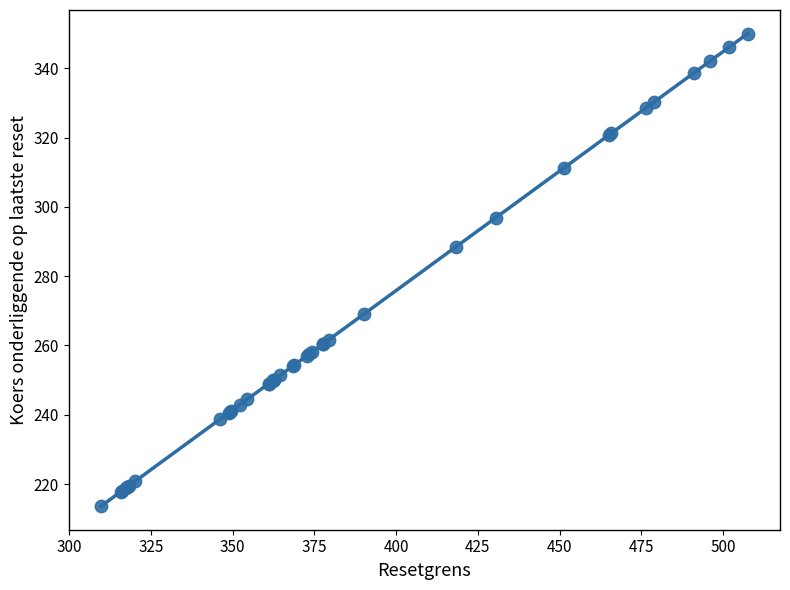

What Y value in the scatter plot is closest to 281?

288.5